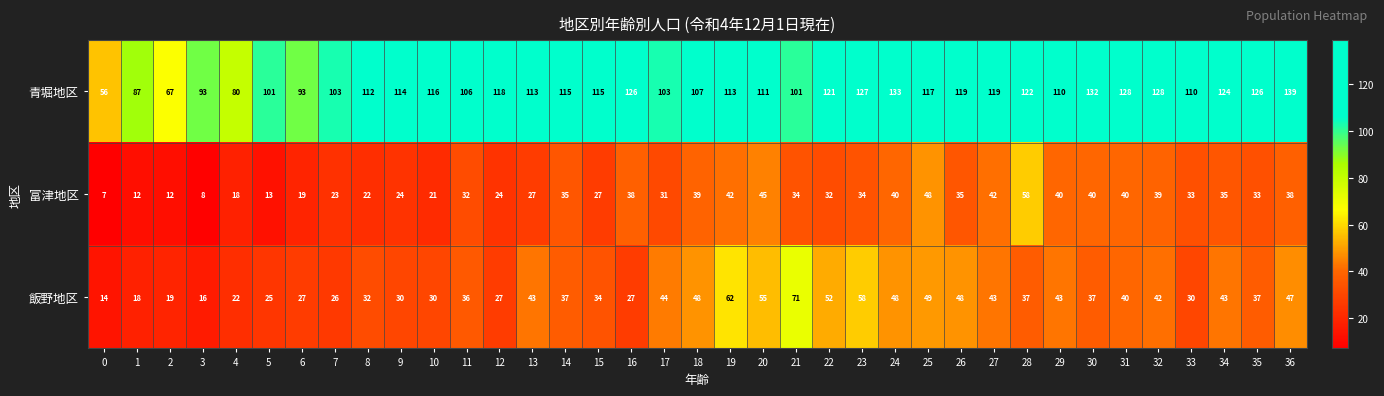

Is it true that 青堀地区 equals 119 at 26?

True